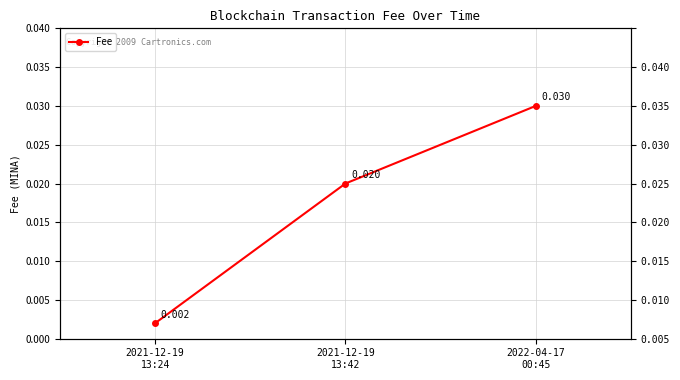

What is the label of the 1st point from the left?

2021-12-19
13:24